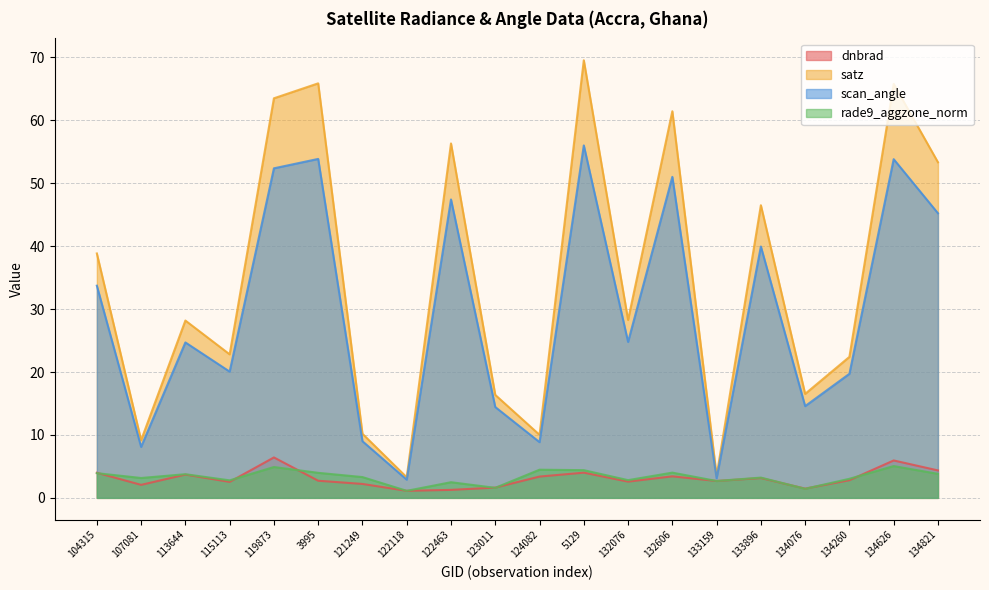

What is the sum of the dnbrad values at 113644 and 104315?

7.7